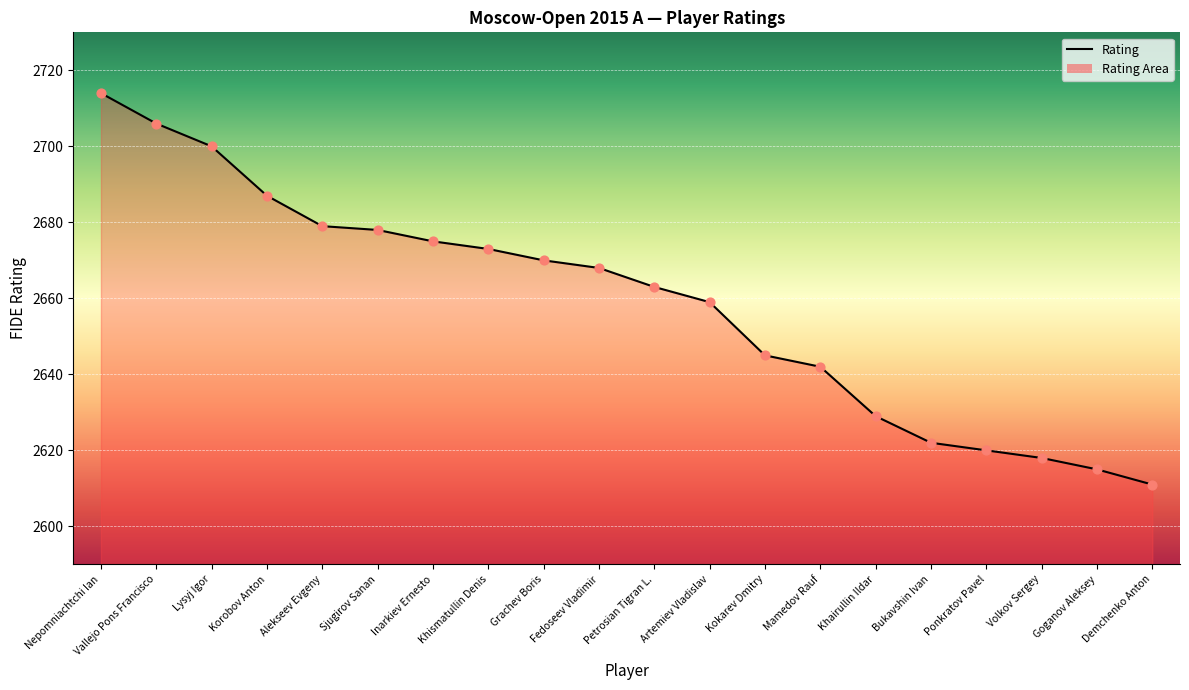

What is the change in value from Alekseev Evgeny to Sjugirov Sanan?

-1